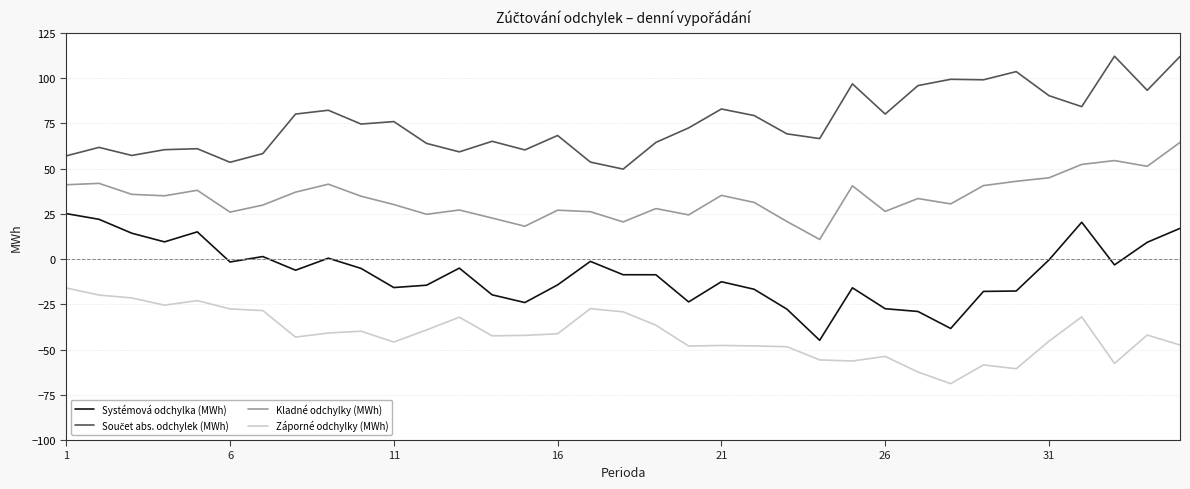

True or false: Kladné odchylky (MWh) and Systémová odchylka (MWh) cross at least once.

False